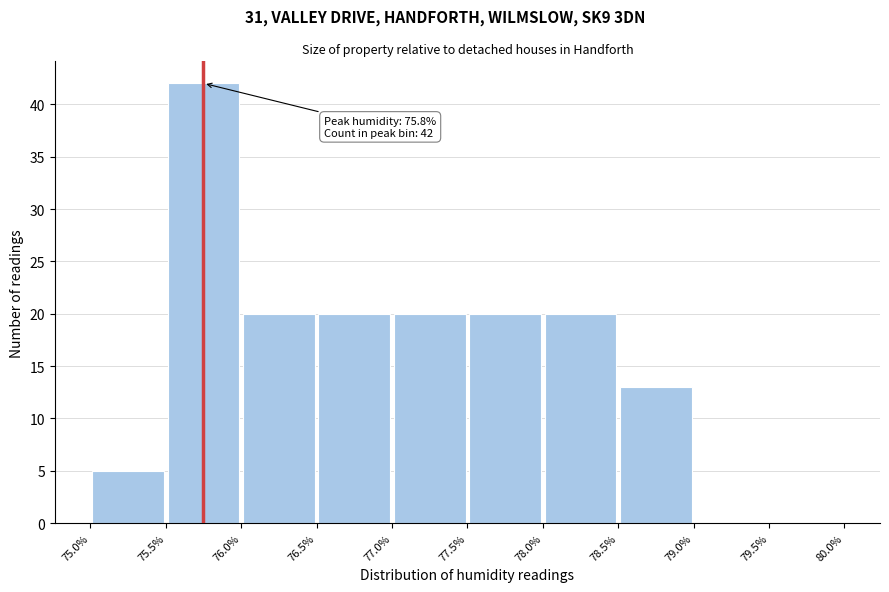

Which range on the x-axis has the tallest bar?

75.5% to 76.0%